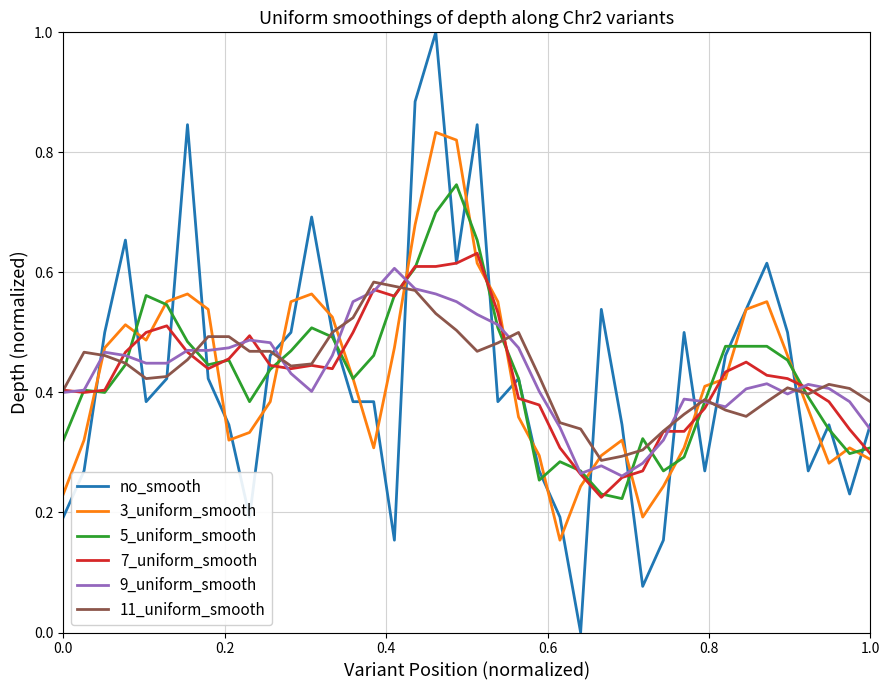

Which series has the largest range (max minus min)?

no_smooth